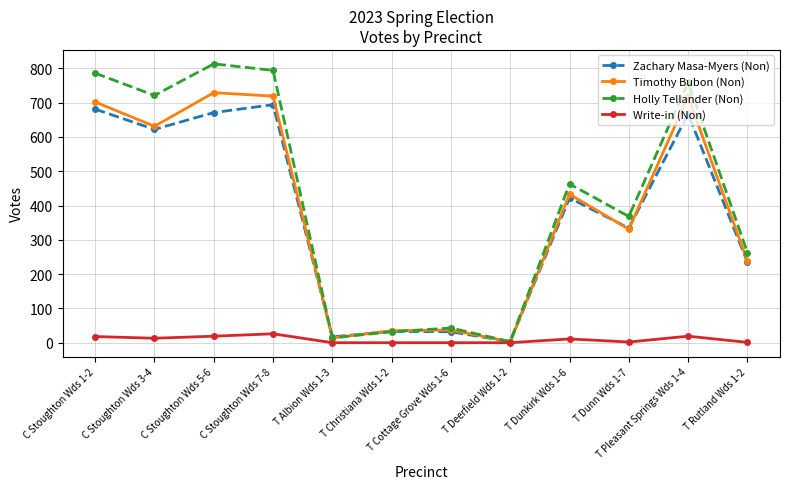

What are all the series names shown in the legend?

Zachary Masa-Myers (Non), Timothy Bubon (Non), Holly Tellander (Non), Write-in (Non)